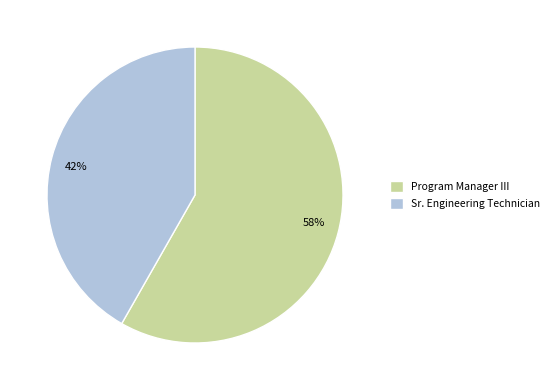

To the nearest percent, what percentage of the pie is 58%?

58%